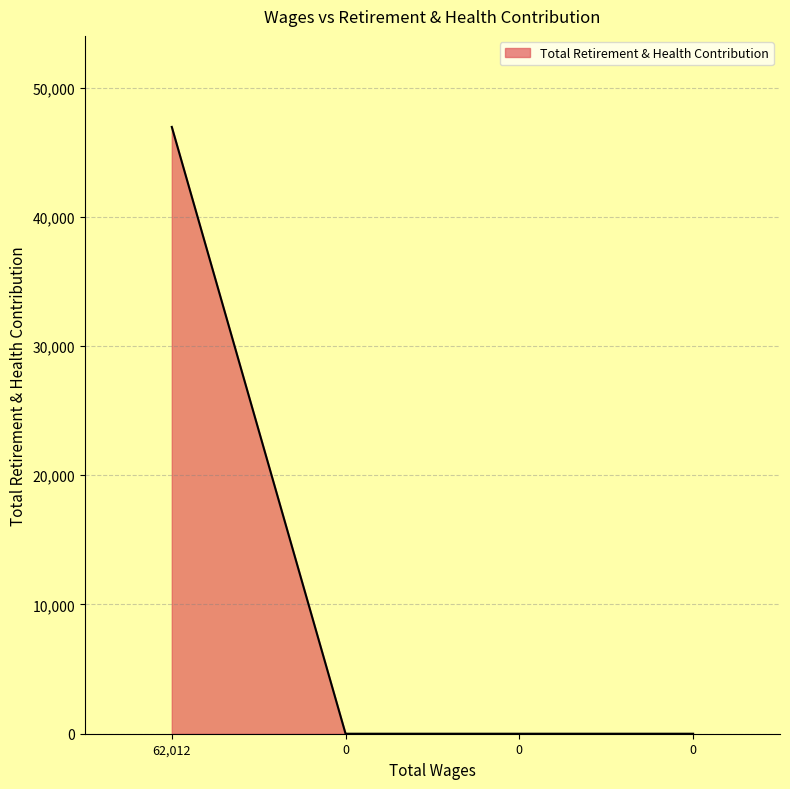

List the labels in order of value, smallest first.

0.0, 0.0, 0.0, 62012.0